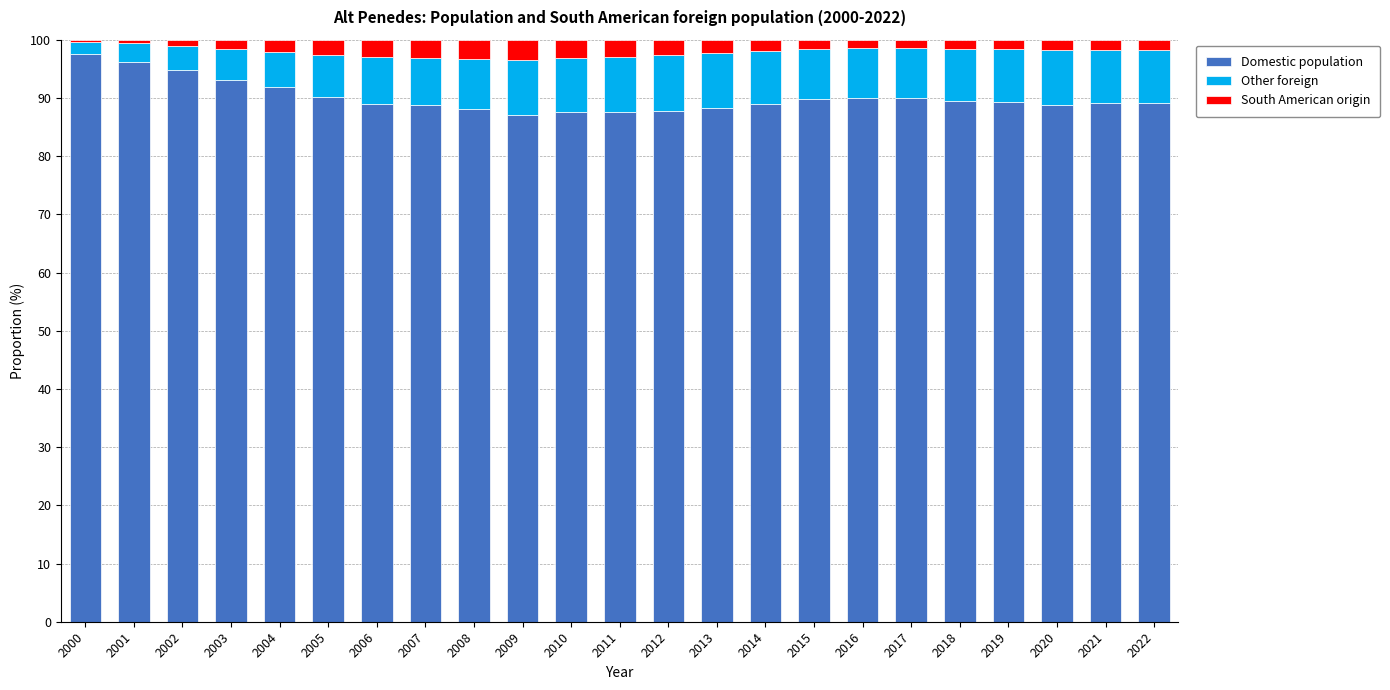

What is the difference between the second highest and minimum values in the Domestic population series?

9.0